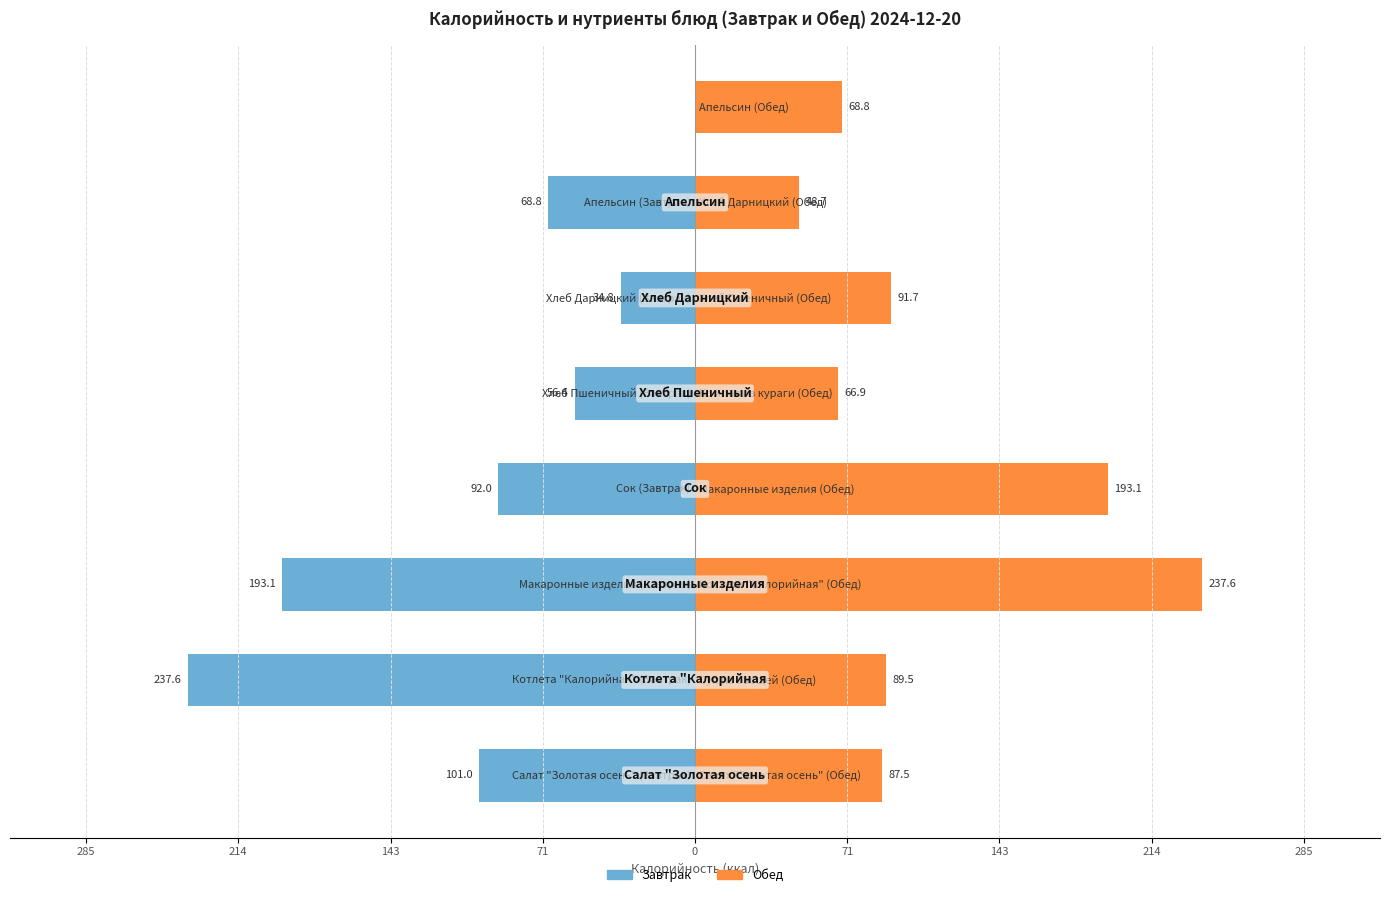

Reading left to right, extract all data points from this chart.

Завтрак: 285=-101.0	214=-237.6	143=-193.1	71=-92.0	0=-56.4	71=-34.8	143=-68.8	214=0.0
Обед: 285=87.5	214=89.5	143=237.6	71=193.1	0=66.9	71=91.7	143=48.7	214=68.8